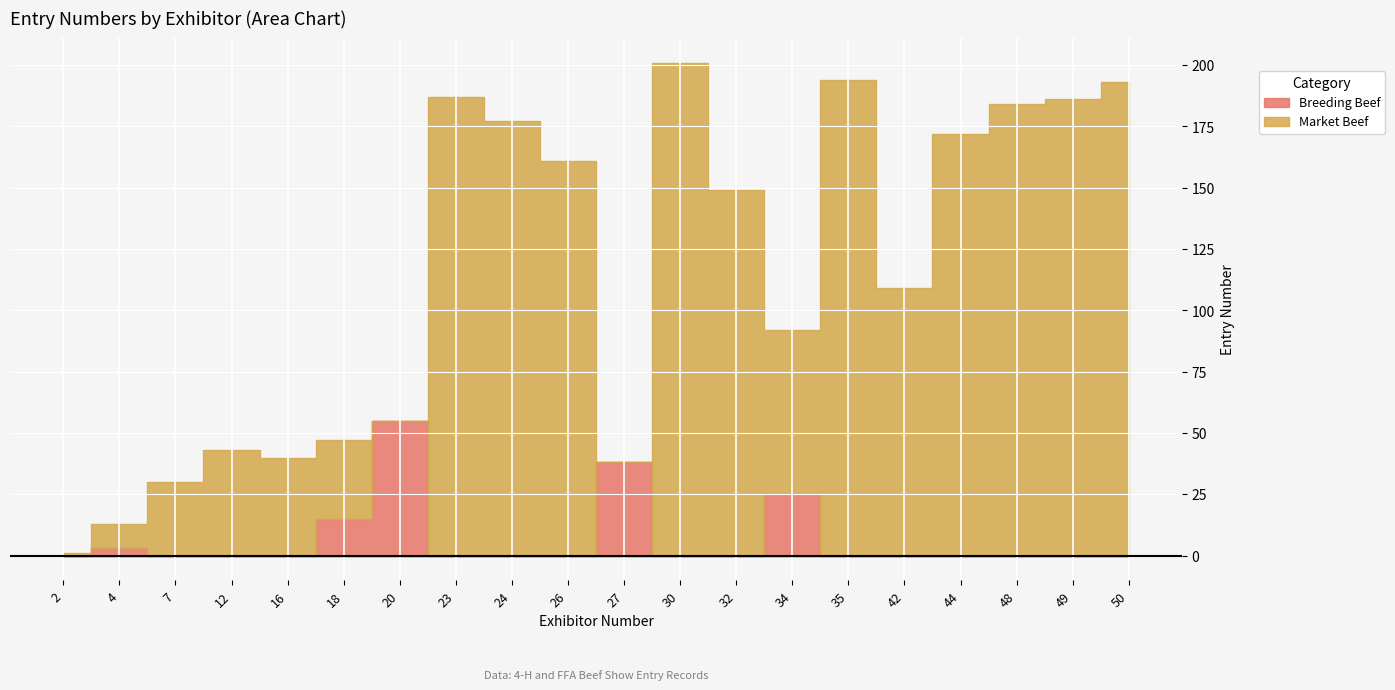

At 30, list the series in order from largest to smallest.

Market Beef, Breeding Beef